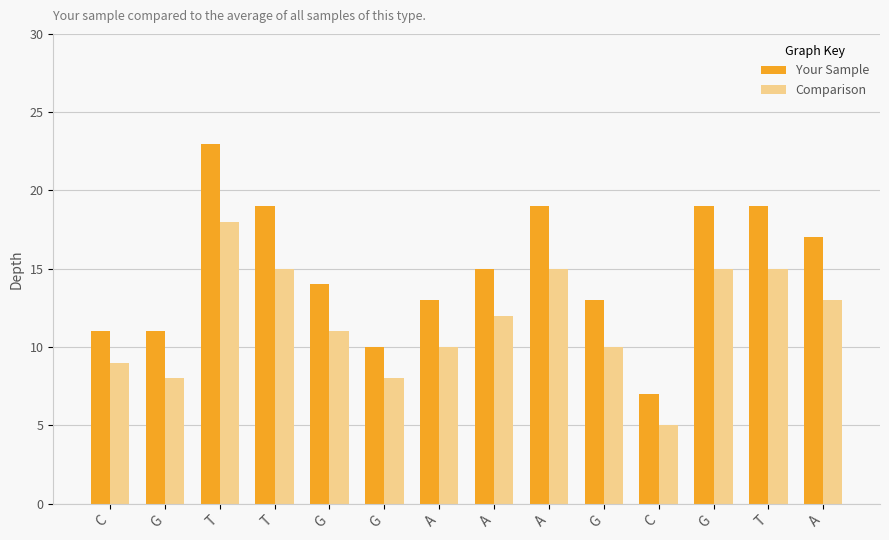

What are all the series names shown in the legend?

Your Sample, Comparison